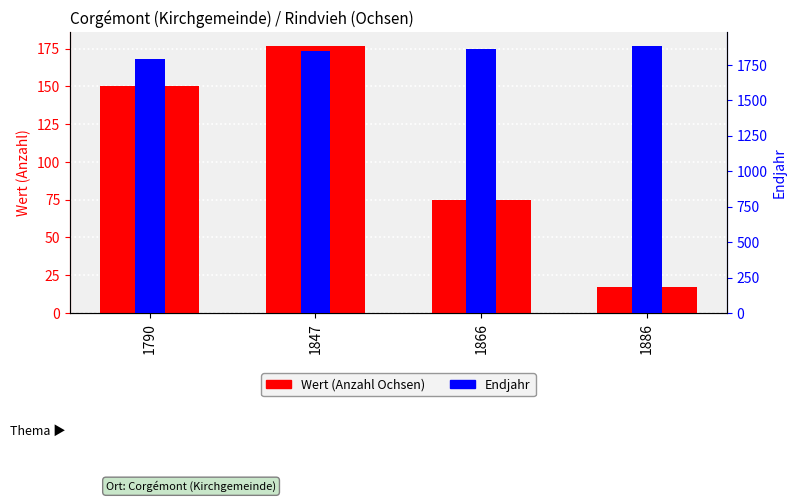

Rank the categories by Wert (Anzahl Ochsen) value from lowest to highest.

1886, 1866, 1790, 1847